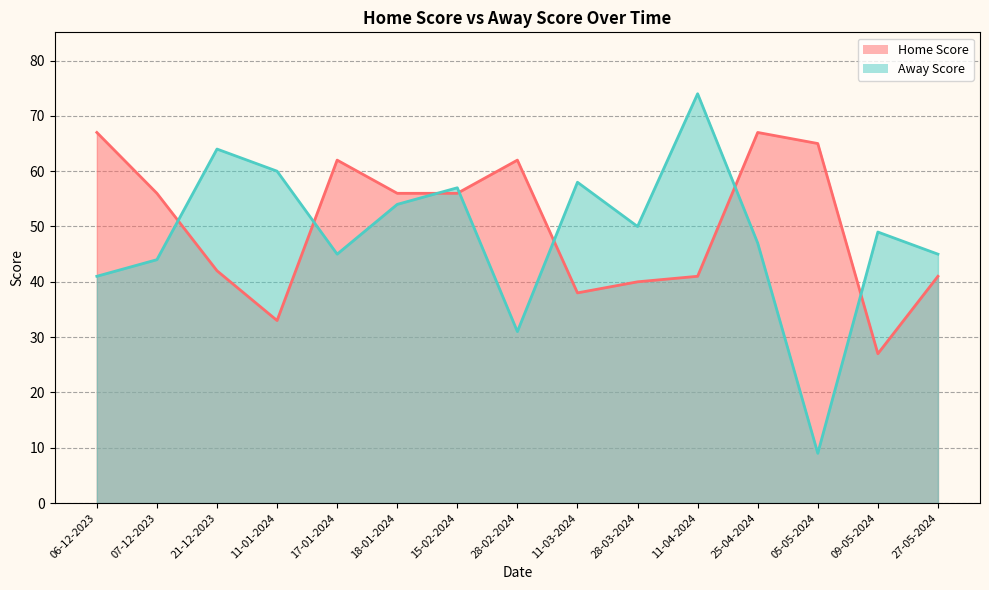

What is the spread (max minus min) of values at 09-05-2024?

22